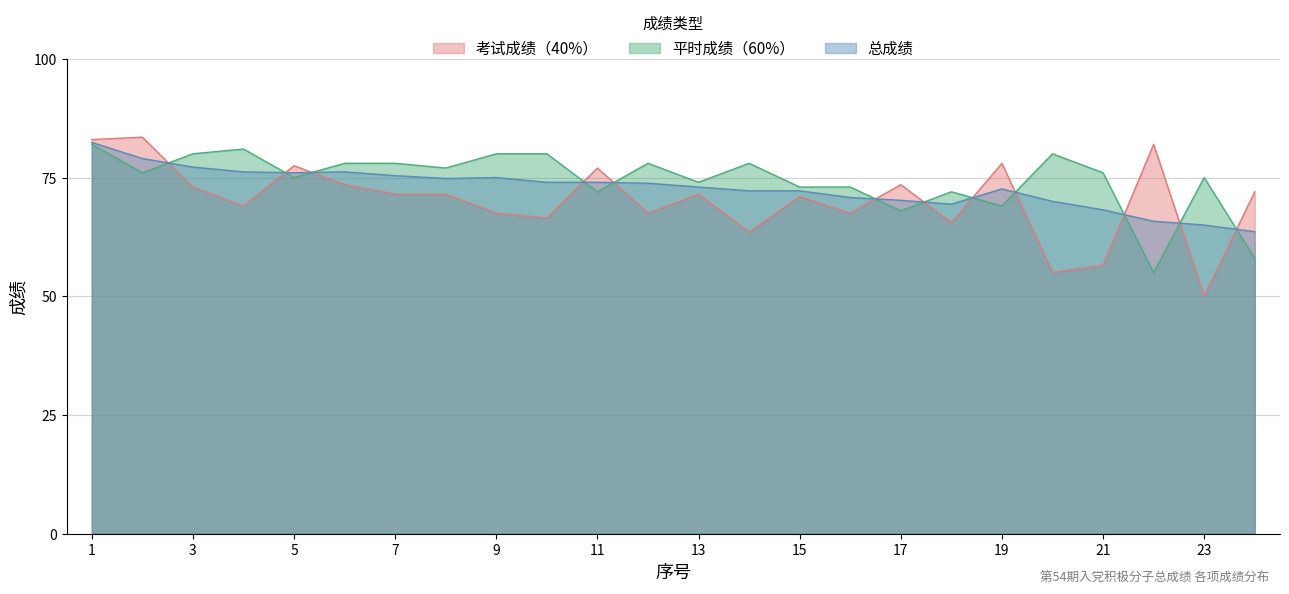

What is the sum of the 总成绩 values at 7 and 6?

151.6